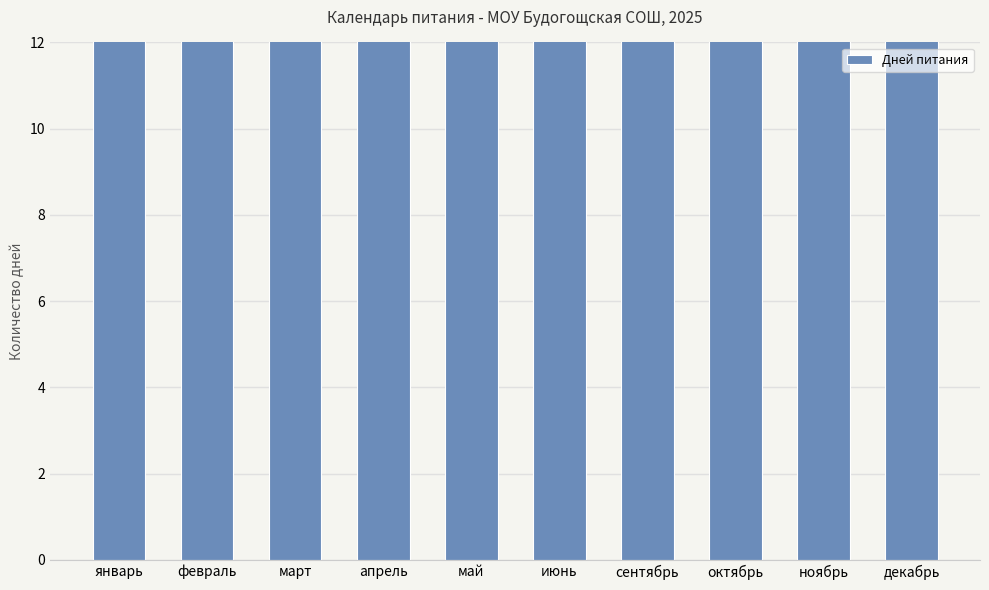

What is the change in value from март to май?

+2